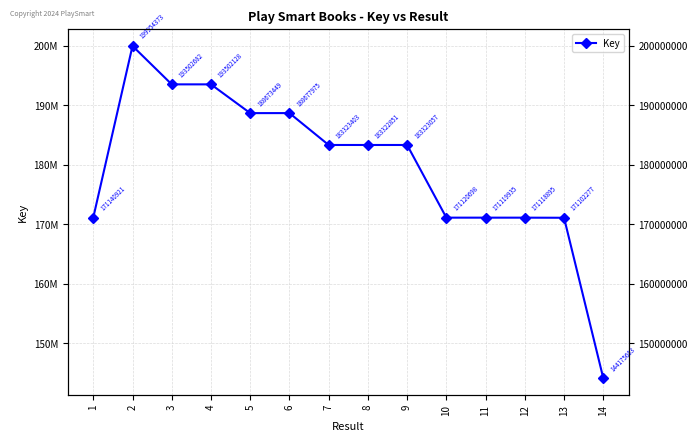

What is the change in value from 11 to 12?

-1040